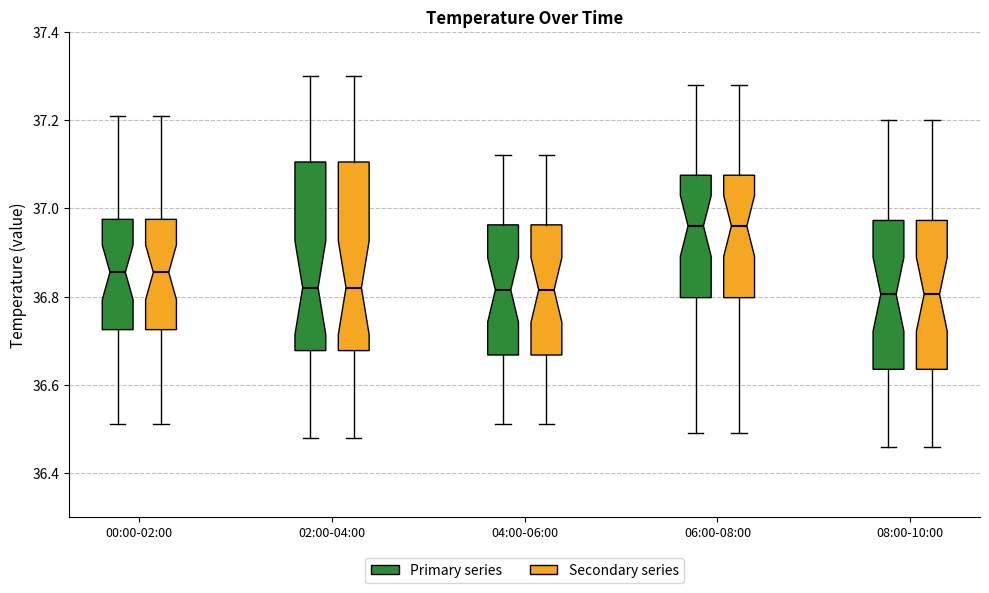

Where does the median line of the box for 02:00-04:00 (Secondary series) sit on the y-axis? The values are not printed on the chart, so give them approximately, as read against the axis.

36.82